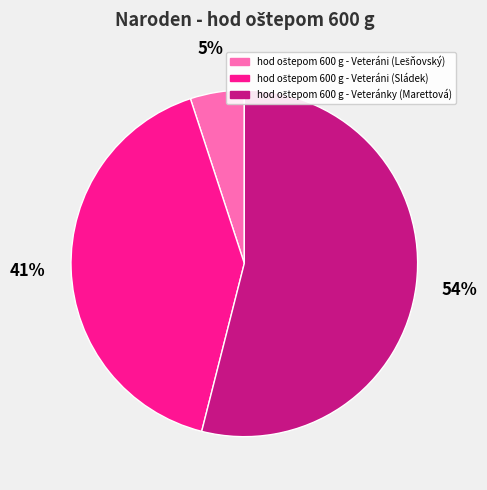

To the nearest percent, what is the difference between the largest and smallest slice percentages?

49%